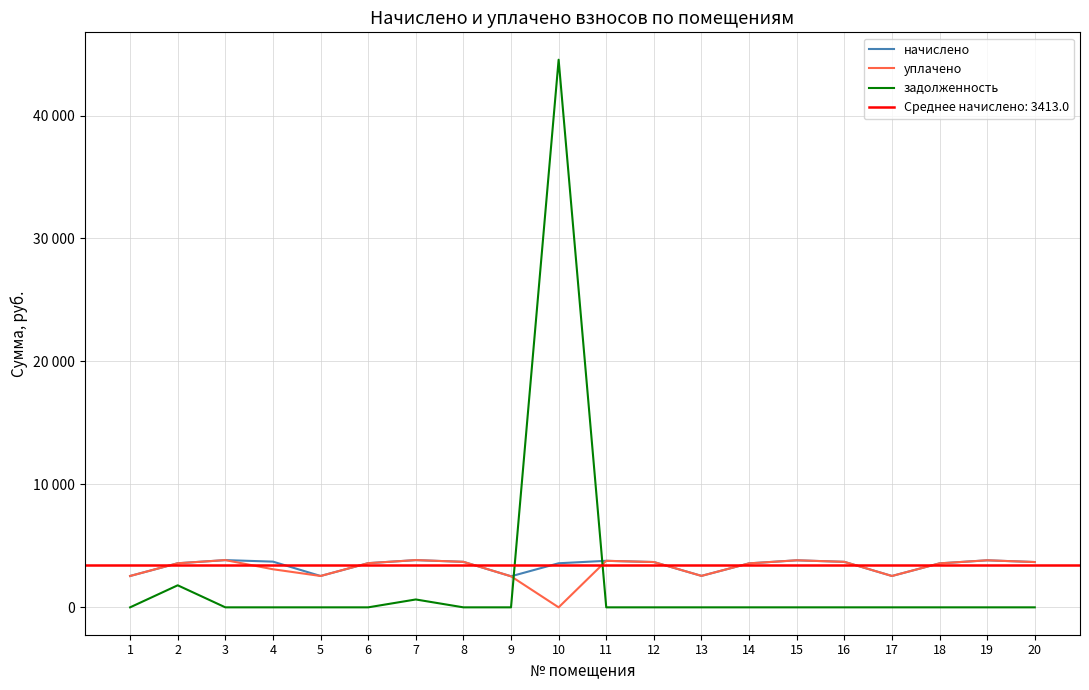

Which series has the largest range (max minus min)?

задолженность